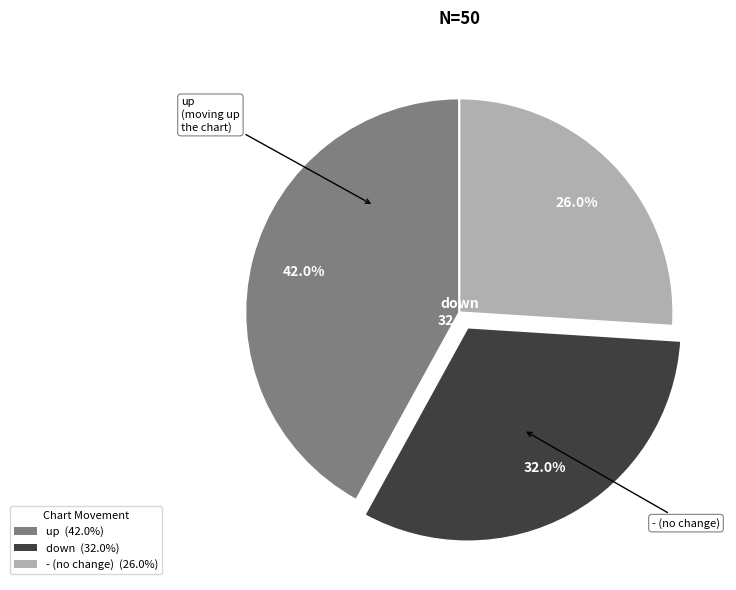

What is the smallest slice in the pie chart?

-